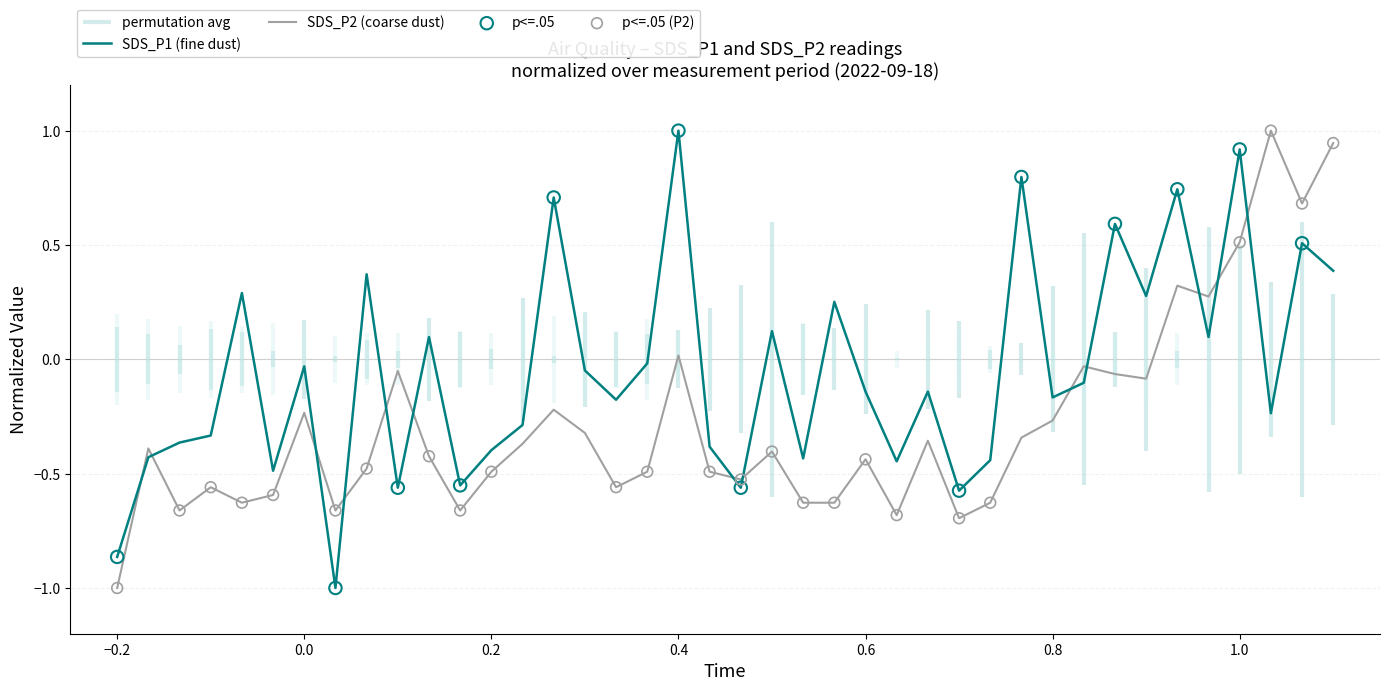

Which series contains the lowest Y value?

SDS_P2